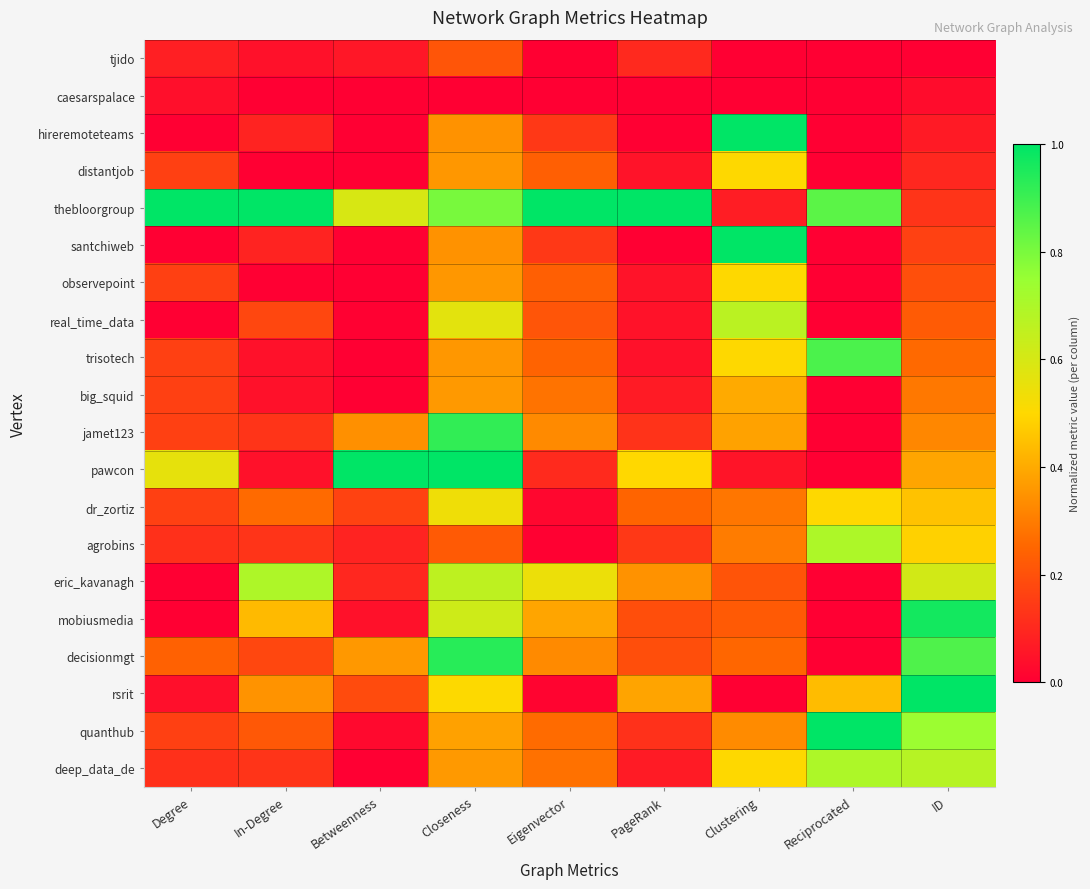

Rank the series by their maximum value, from highest to lowest.

hireremoteteams, thebloorgroup, santchiweb, pawcon, rsrit, quanthub, mobiusmedia, decisionmgt, jamet123, trisotech, agrobins, deep_data_de, eric_kavanagh, real_time_data, dr_zortiz, distantjob, observepoint, big_squid, tjido, caesarspalace